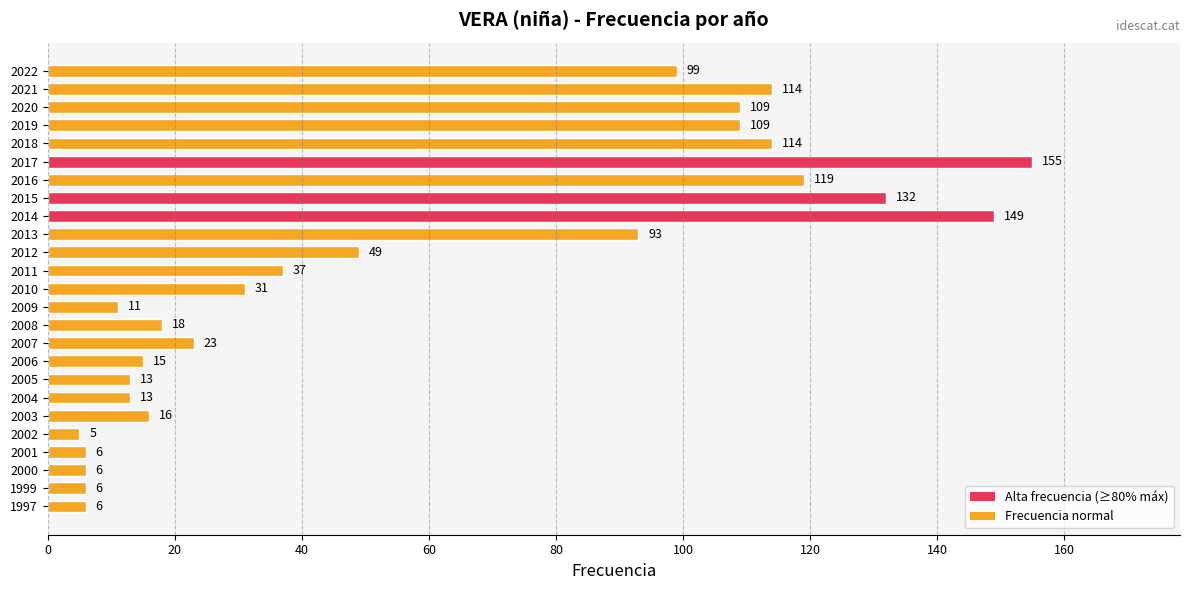

What is the approximate value at 2022, to the nearest 50?

100